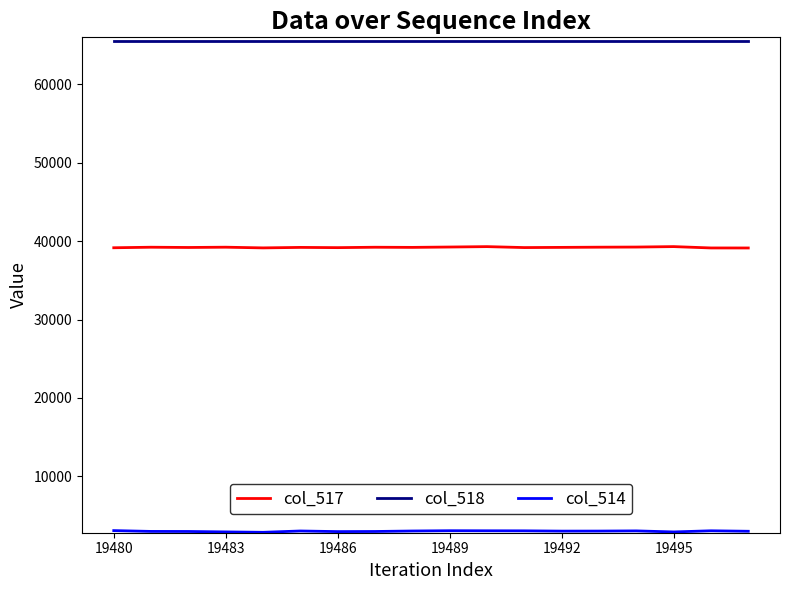

What is the maximum value shown in the chart?

65535